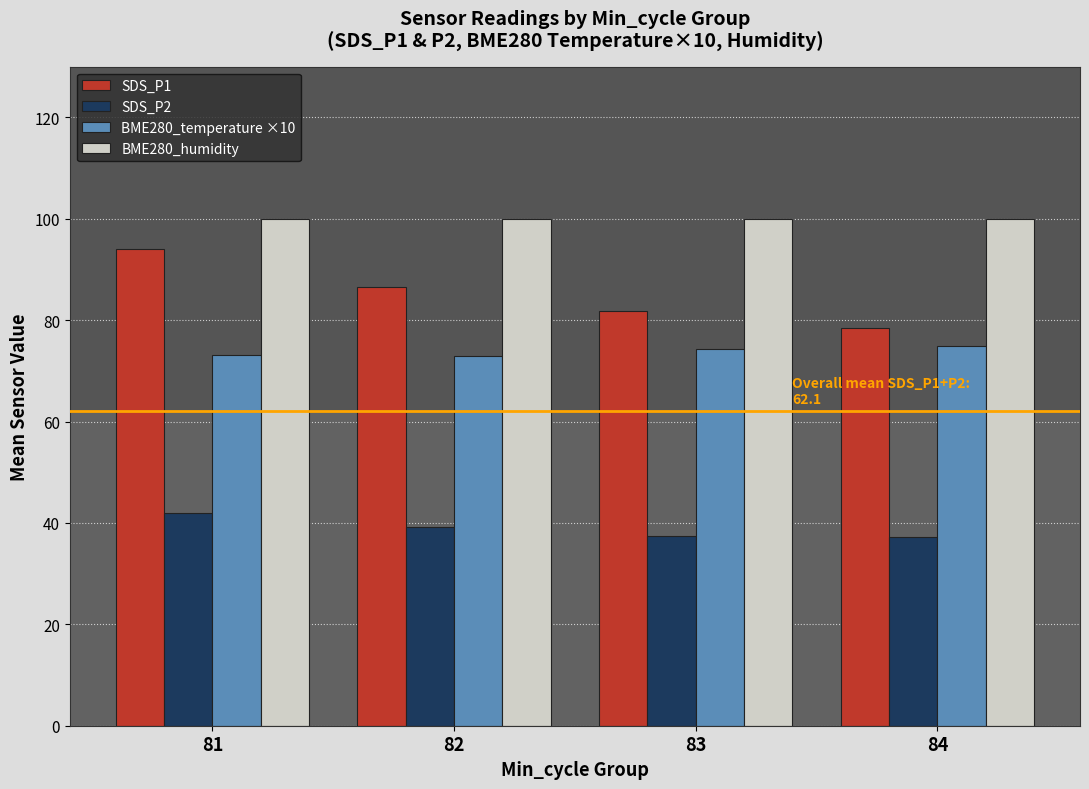

Rank the series by their maximum value, from lowest to highest.

SDS_P2, BME280_temperature ×10, SDS_P1, BME280_humidity